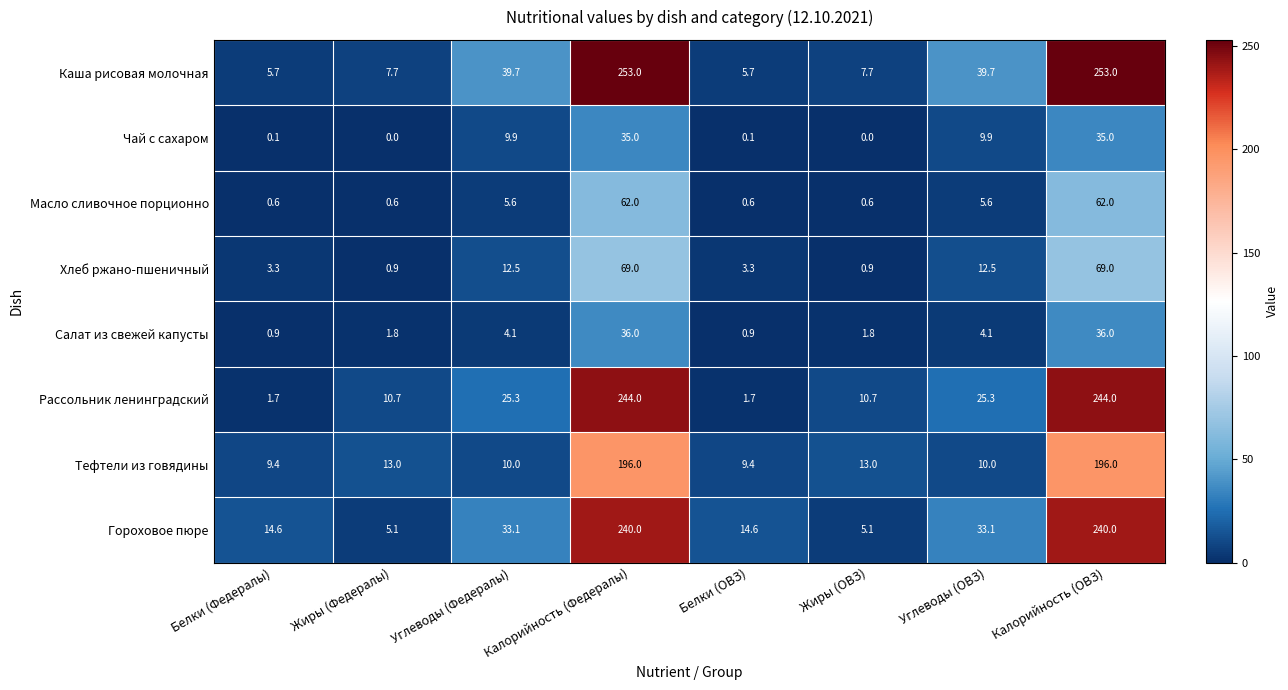

What is the total value across all series at Белки (ОВЗ)?

36.3